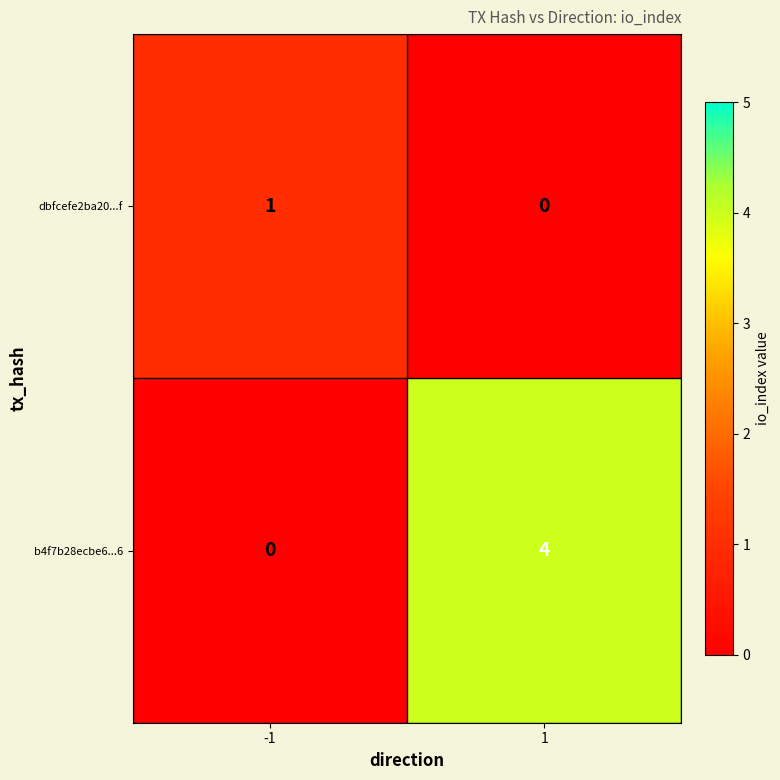

What is the approximate value of b4f7b28ecbe6...6 at 1?

4